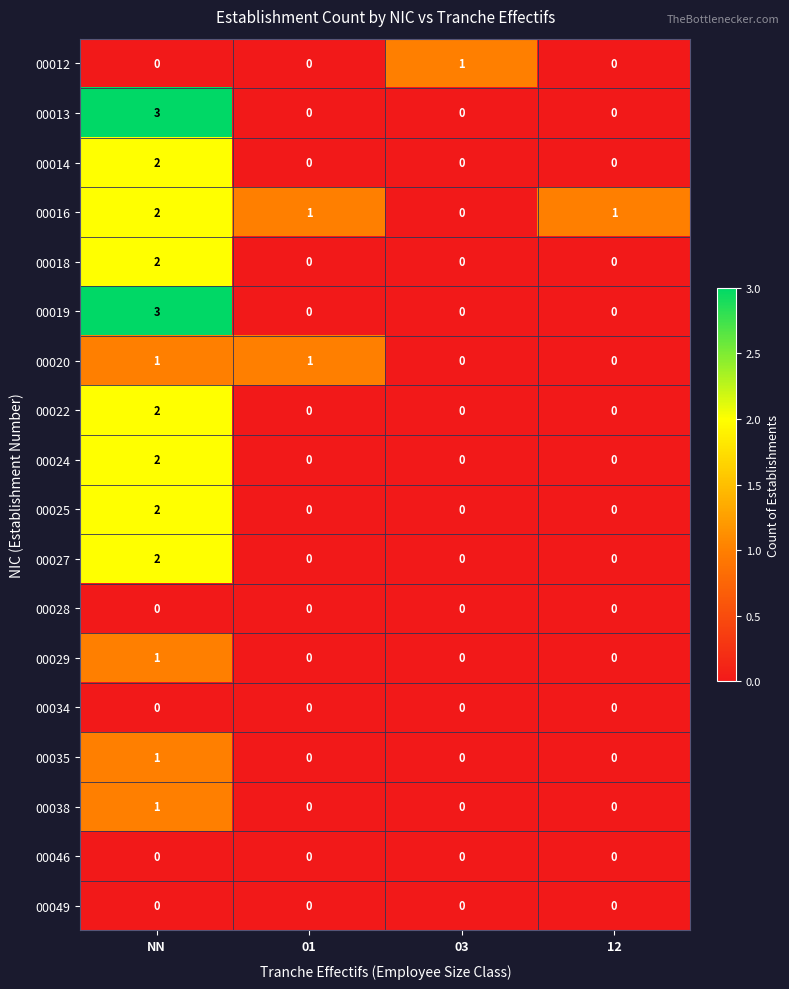

What is the difference between the highest and lowest values at 03?

1